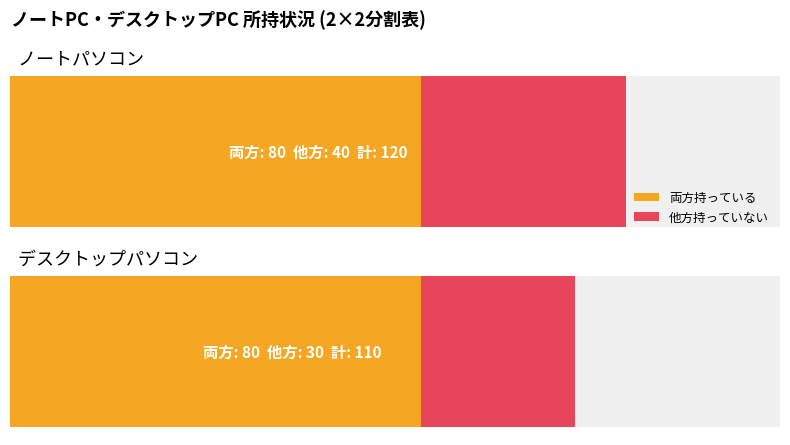

What is the spread (max minus min) of values at ノートパソコン?

40